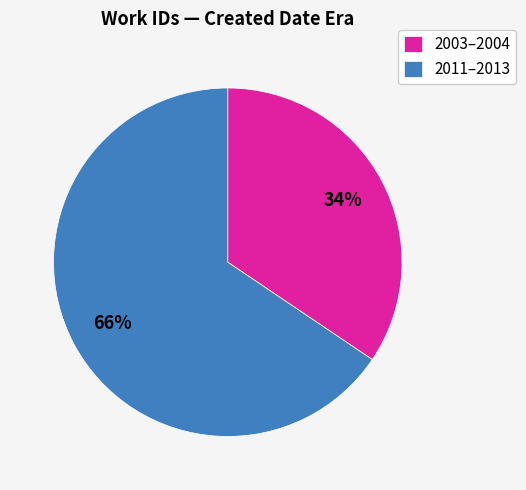

Combined, do 2011–2013 and 2003–2004 account for over 50%?

Yes